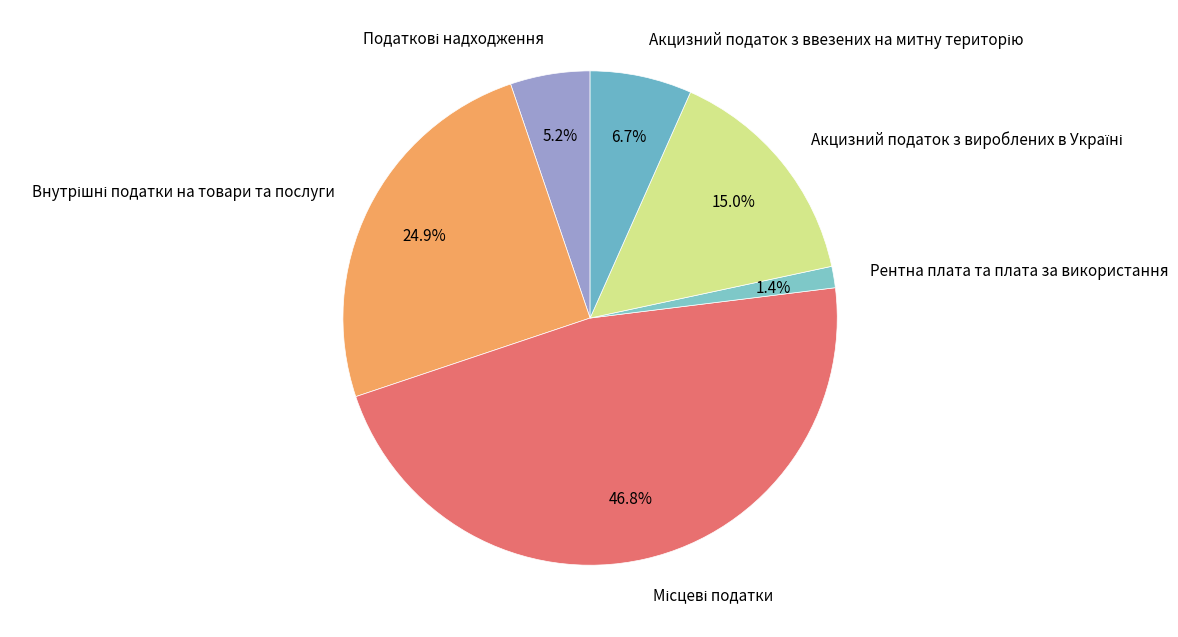

Which category has the smallest portion of the pie?

Рентна плата та плата за використання